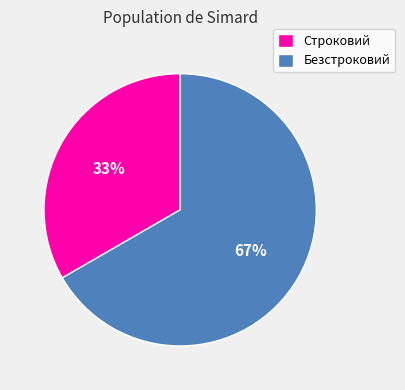

True or false: Строковий accounts for 45% of the total.

False